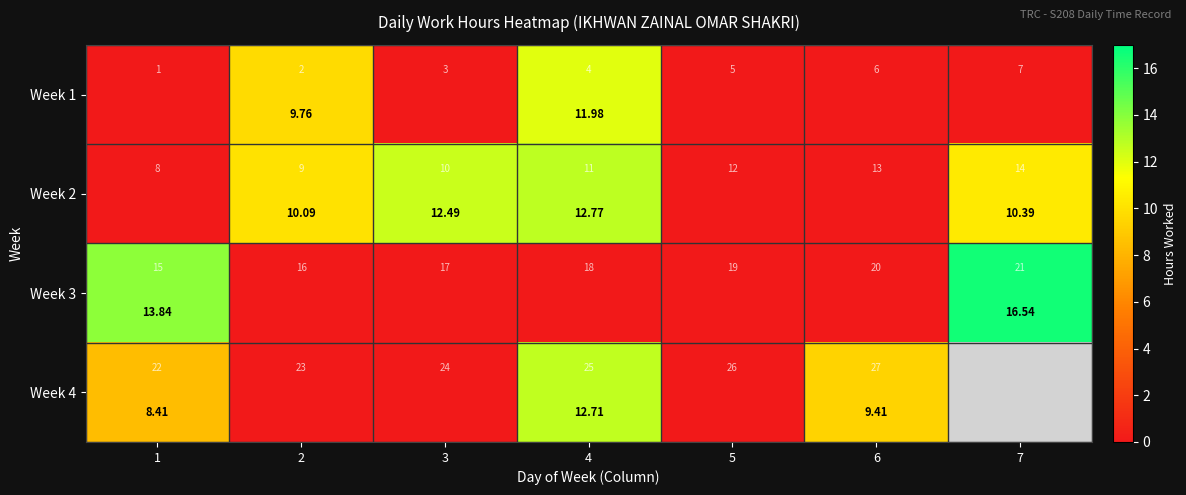

Between 5 and 6, which series saw the biggest shift?

Week 4